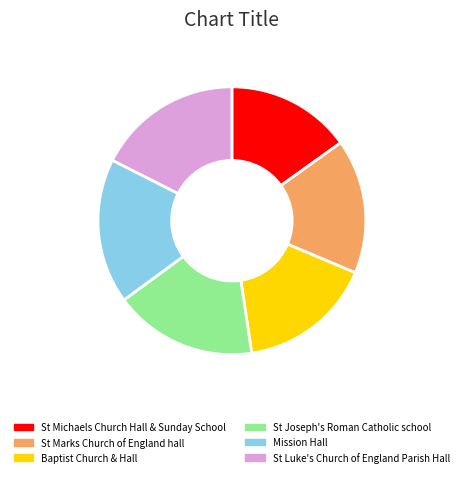

Between St Michaels Church Hall & Sunday School and St Marks Church of England hall, which is larger?

St Marks Church of England hall